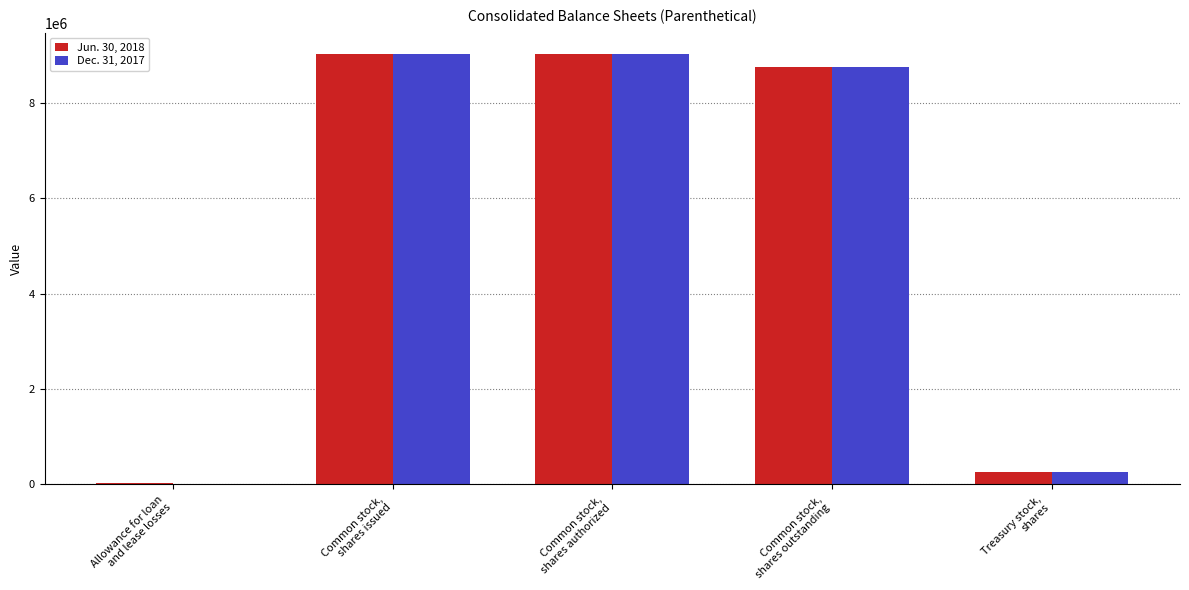

What is the maximum value shown in the chart?

9021985